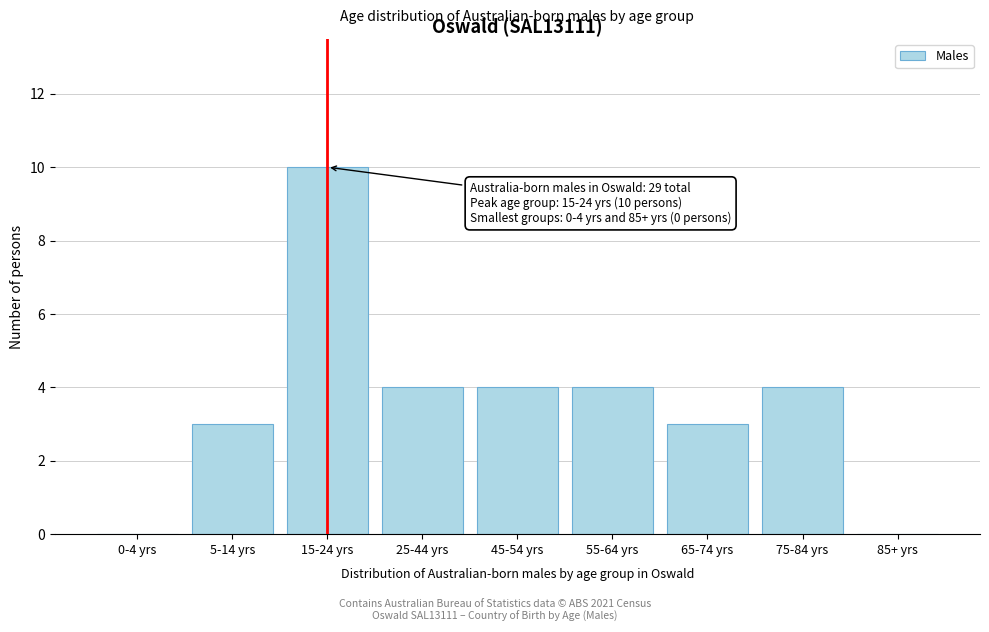

Reading left to right, what are all the values shown in this chart?

0-4 yrs=0	5-14 yrs=3	15-24 yrs=10	25-44 yrs=4	45-54 yrs=4	55-64 yrs=4	65-74 yrs=3	75-84 yrs=4	85+ yrs=0